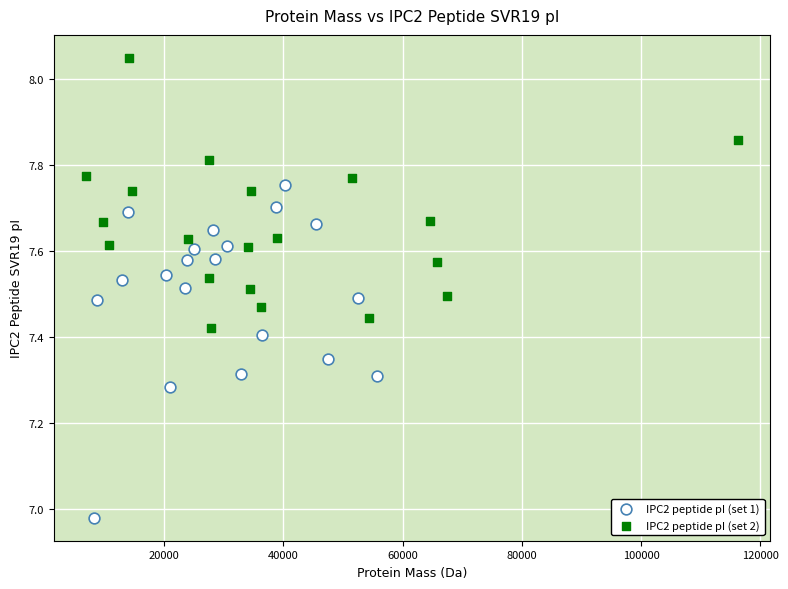

Which series contains the highest Y value?

IPC2 peptide pI (set 2)